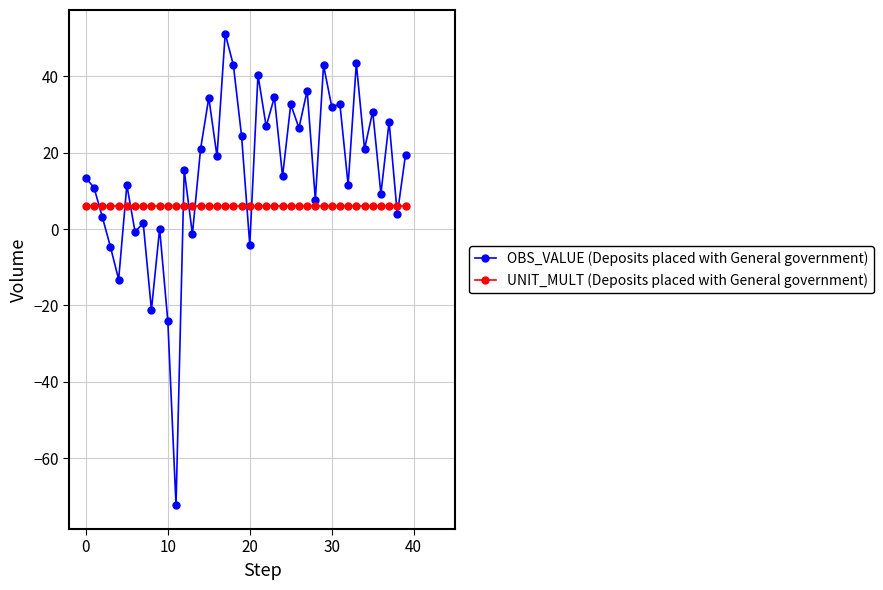

List the series in order of their peak value, highest first.

OBS_VALUE (Deposits placed with General government), UNIT_MULT (Deposits placed with General government)